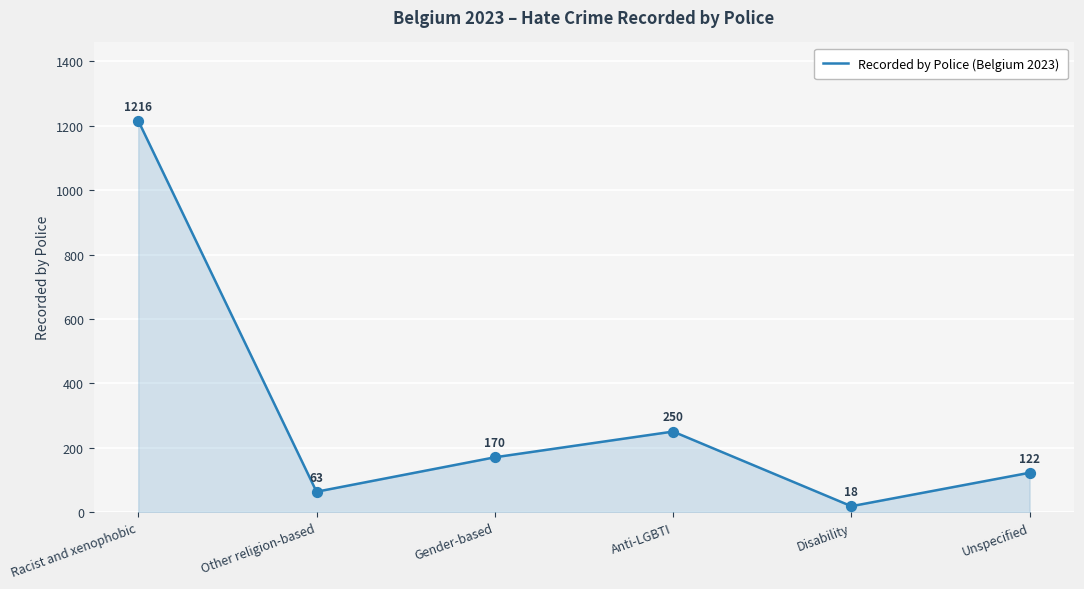

Approximately how many times larger is the value at Other religion-based compared to Gender-based?

0.4